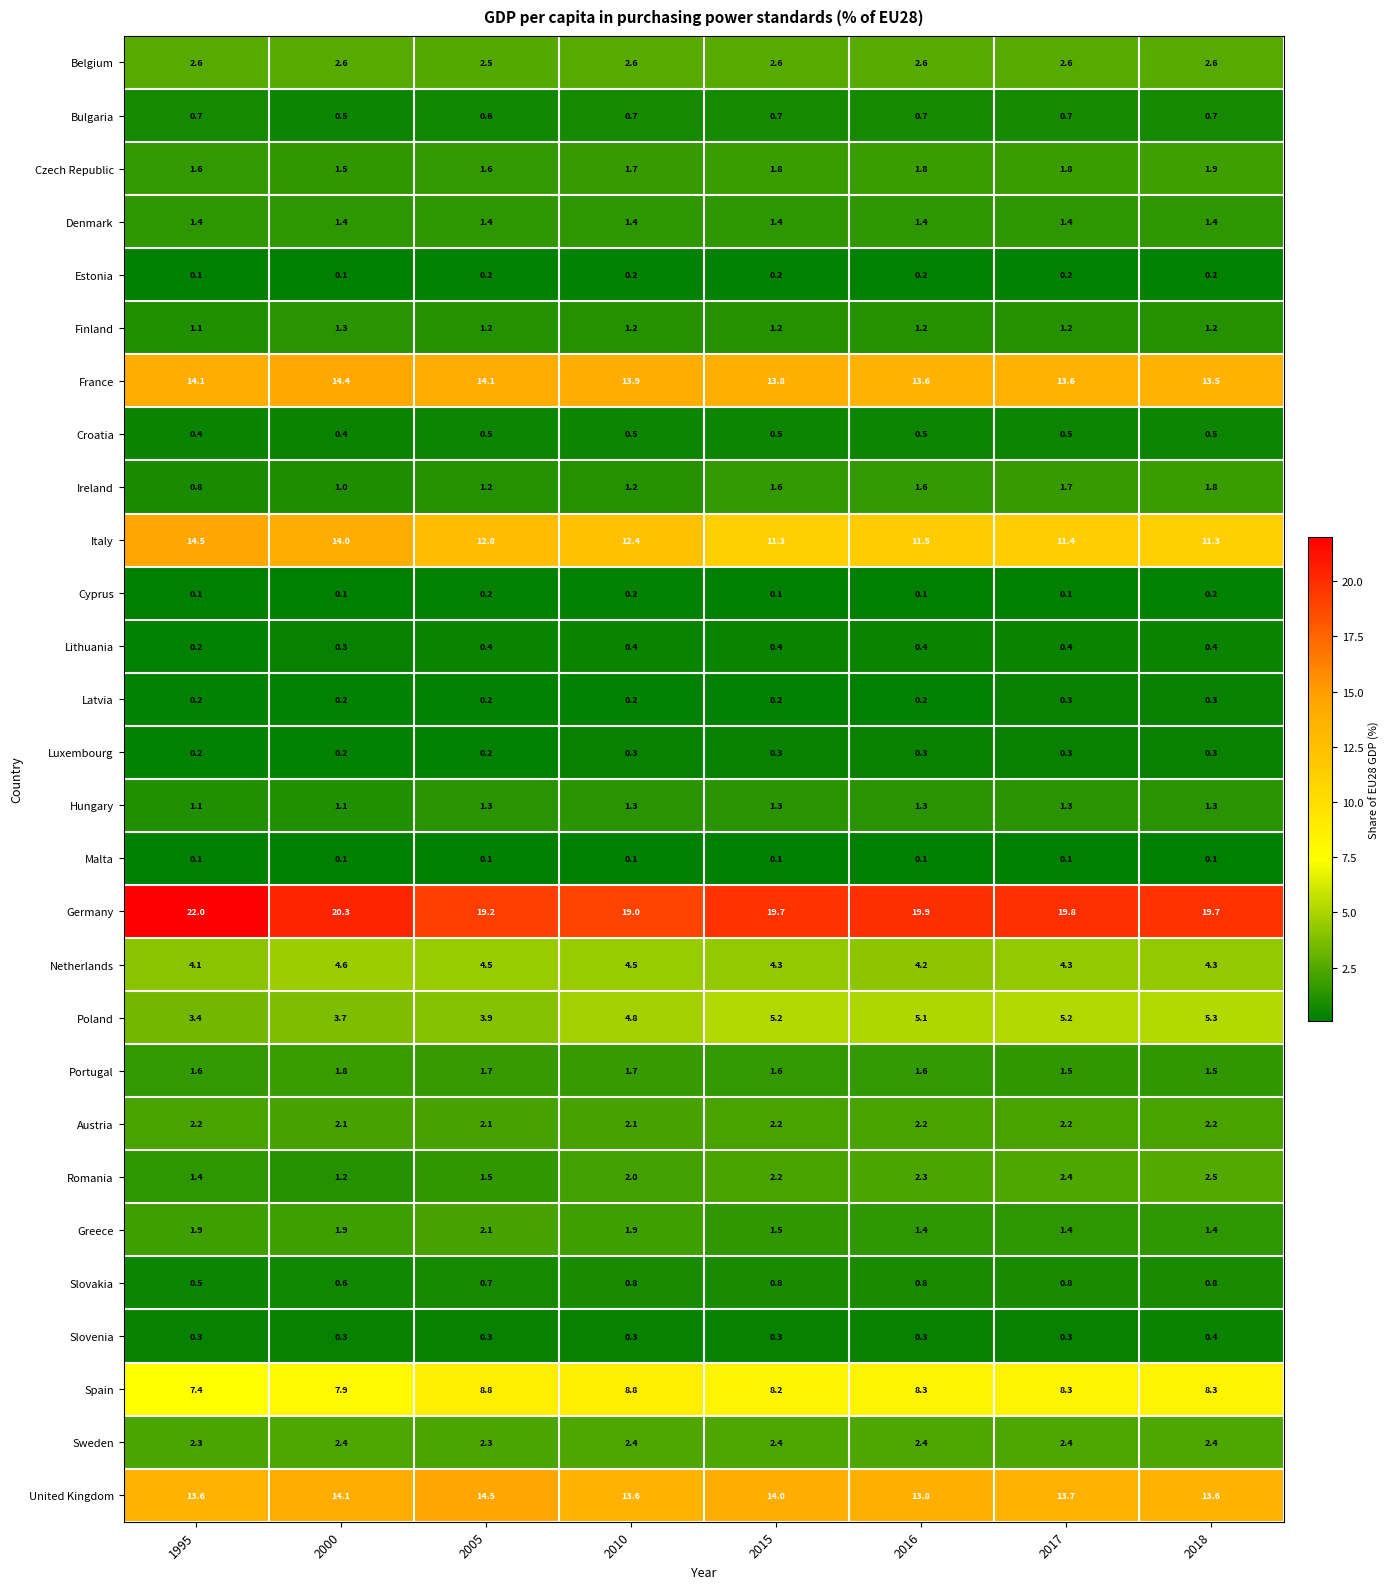

Which category has the lowest value in the Slovakia series?

1995